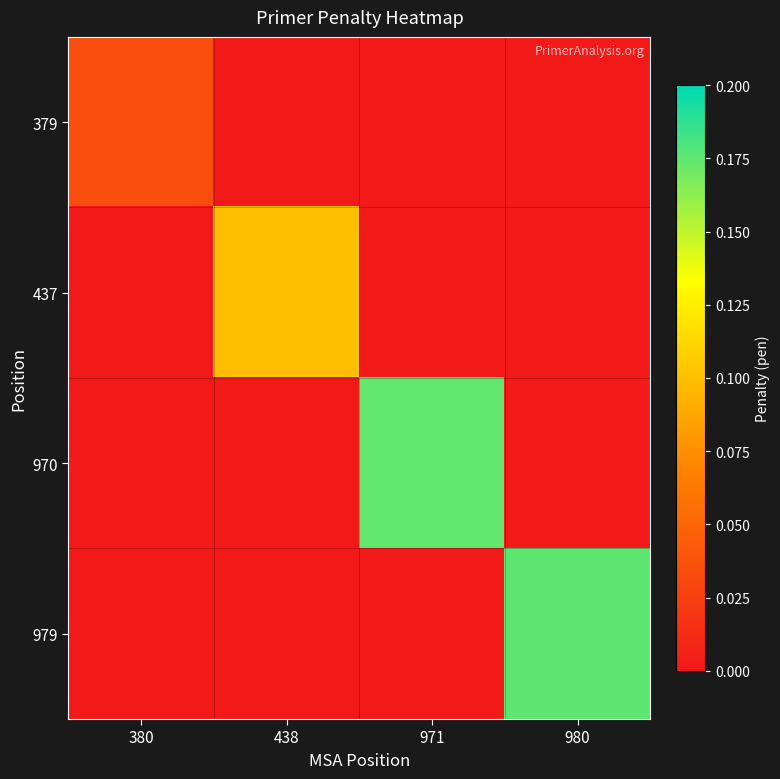

Reading left to right, extract all data points from this chart.

379: 380=0.0	438=0.0	971=0.0	980=0.0
437: 380=0.0	438=0.1	971=0.0	980=0.0
970: 380=0.0	438=0.0	971=0.2	980=0.0
979: 380=0.0	438=0.0	971=0.0	980=0.2